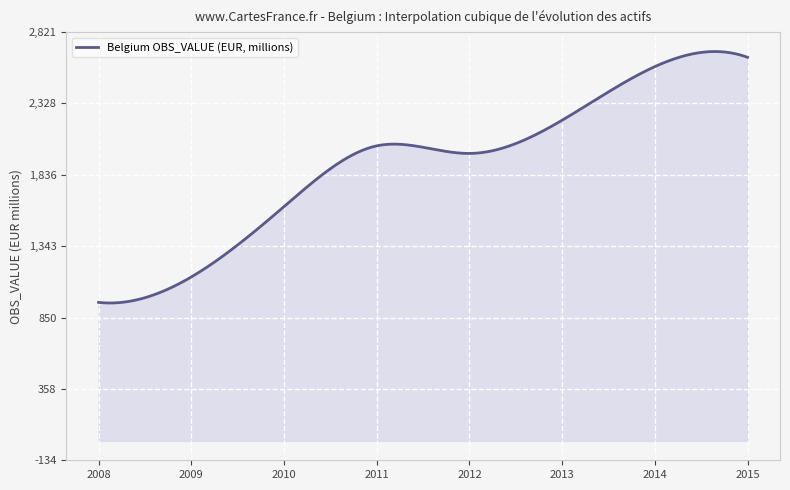

What is the difference between the maximum and minimum values?

1735.8